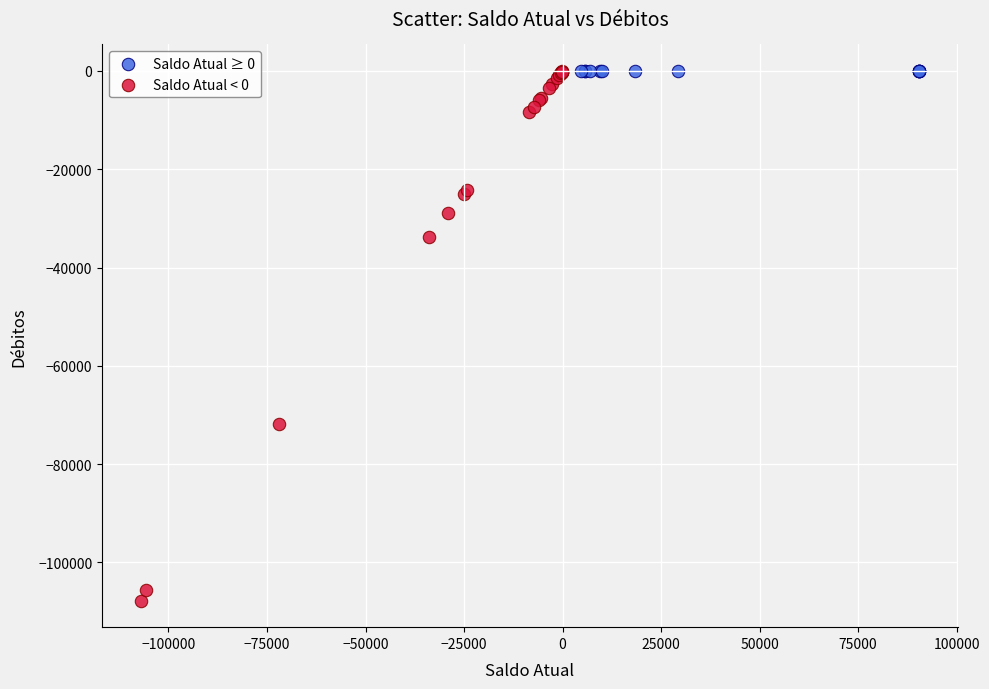

Which series reaches the minimum Y coordinate?

Saldo Atual < 0